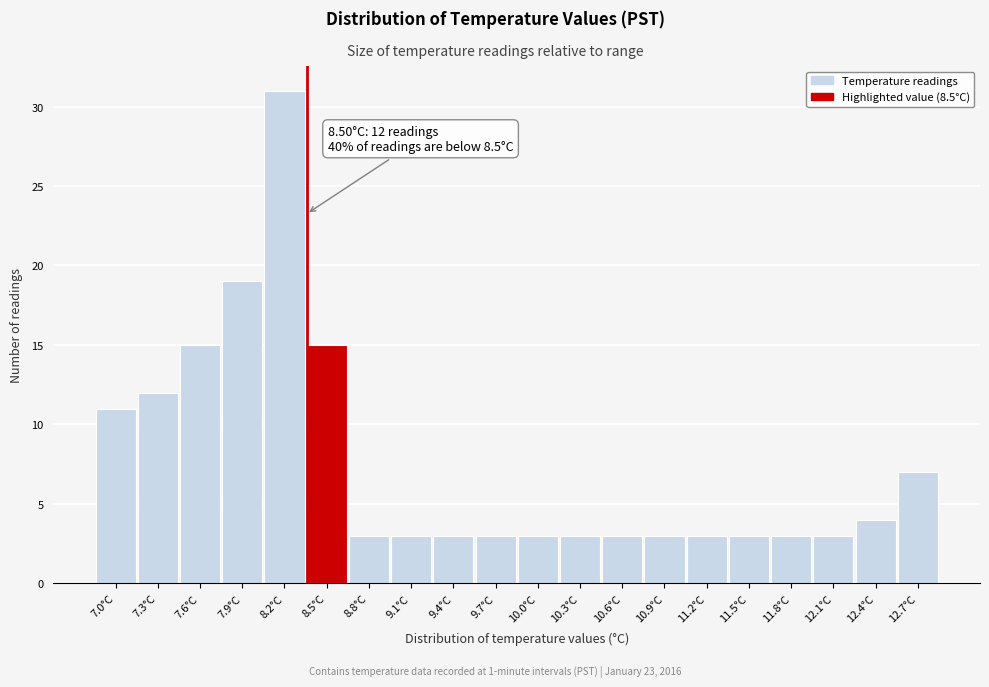

Reading left to right, transcribe all the data shown in this chart.

11	12	15	19	31	15	3	3	3	3	3	3	3	3	3	3	3	3	4	7